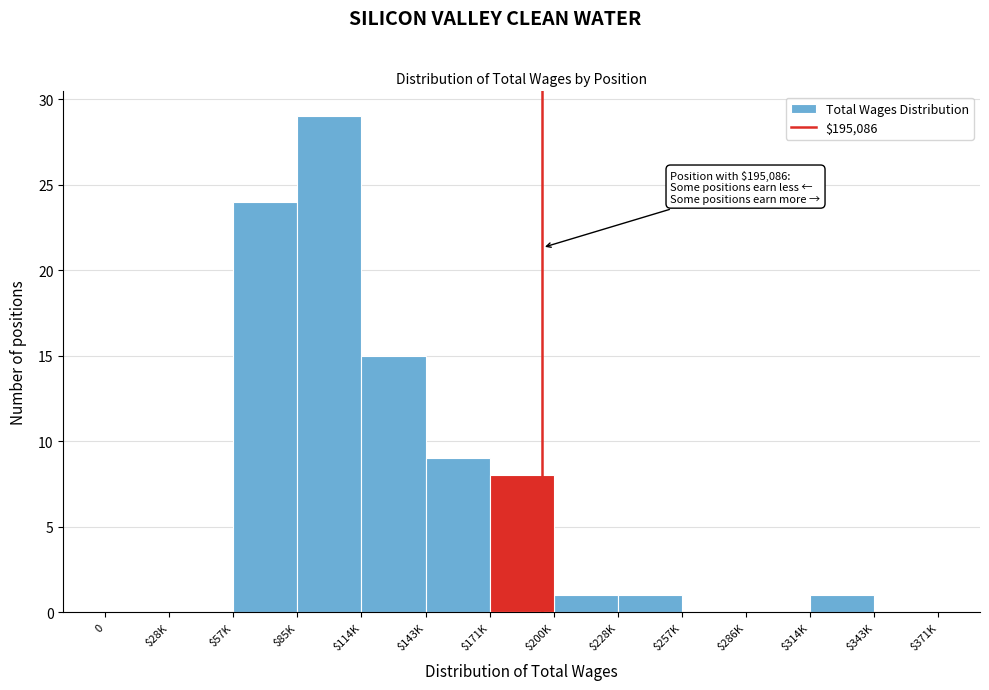

Which category has the highest value across all series?

$85K